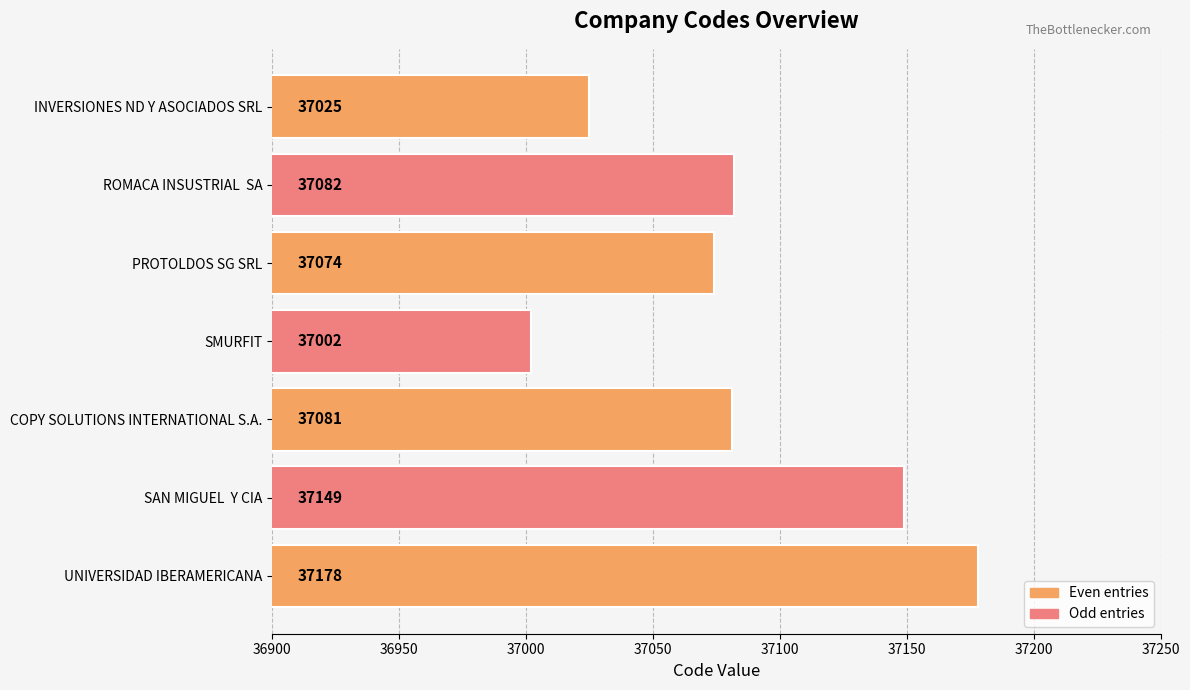

The value at UNIVERSIDAD IBERAMERICANA is 37178. True or false?

True